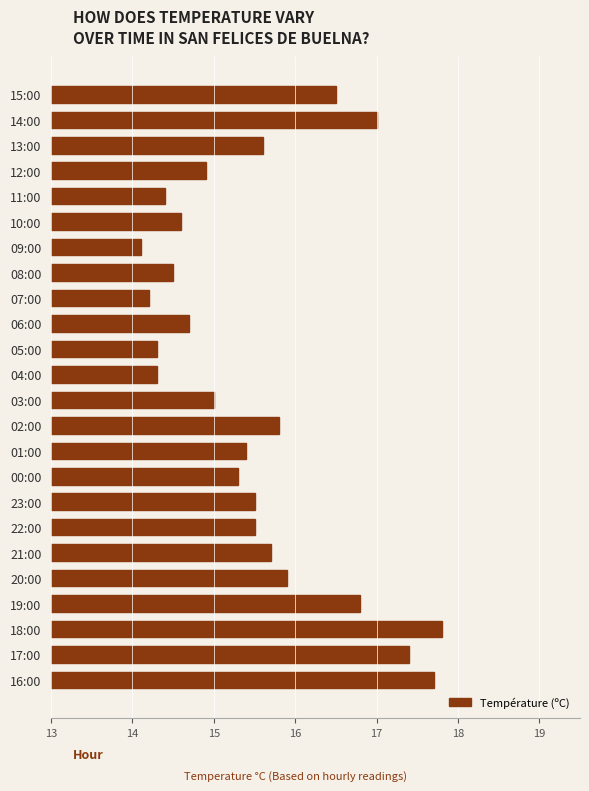

Count the number of data series in this chart.

1